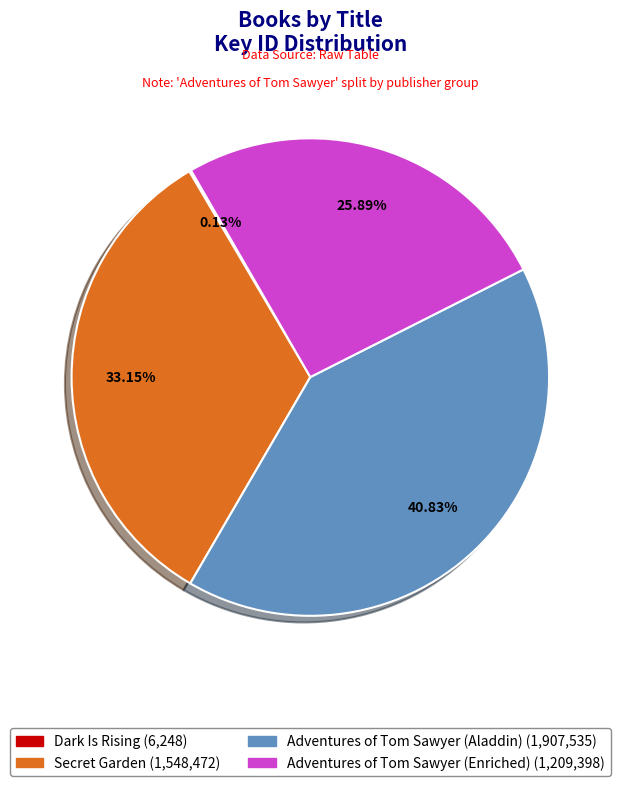

To the nearest percent, what is the difference between the Secret Garden and Adventures of Tom Sawyer (Aladdin) slice percentages?

8%